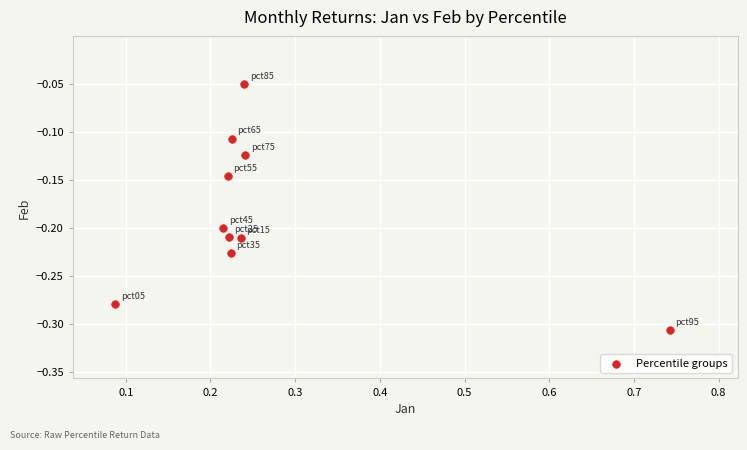

What is the range of Y values (max minus min)?

0.3